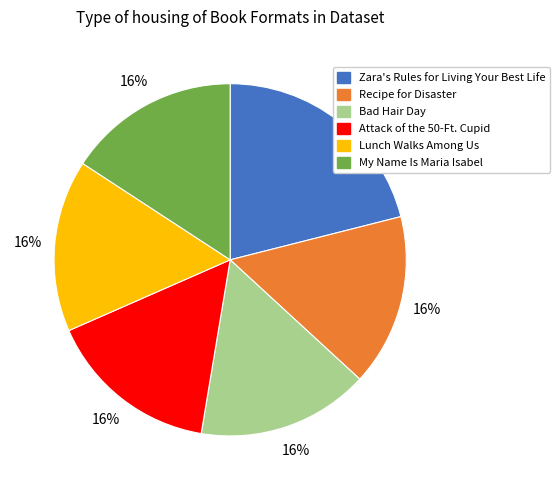

Is Attack of the 50-Ft. Cupid the majority of the pie?

No